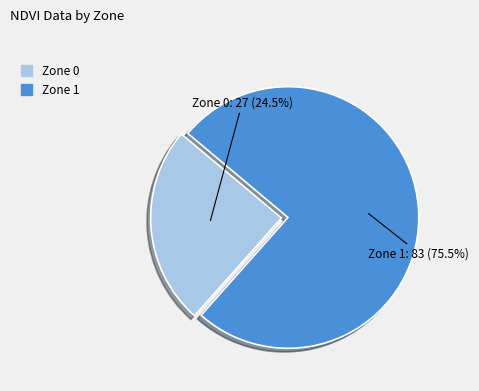

Count the number of slices in the pie.

2